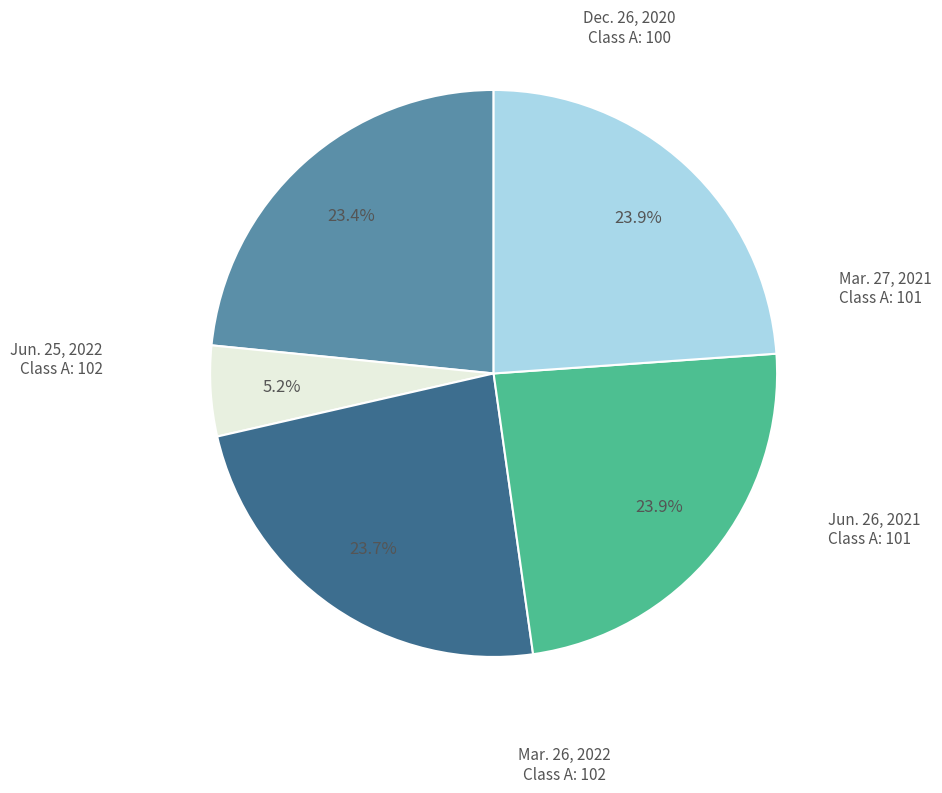

Is there a majority slice in this chart?

No